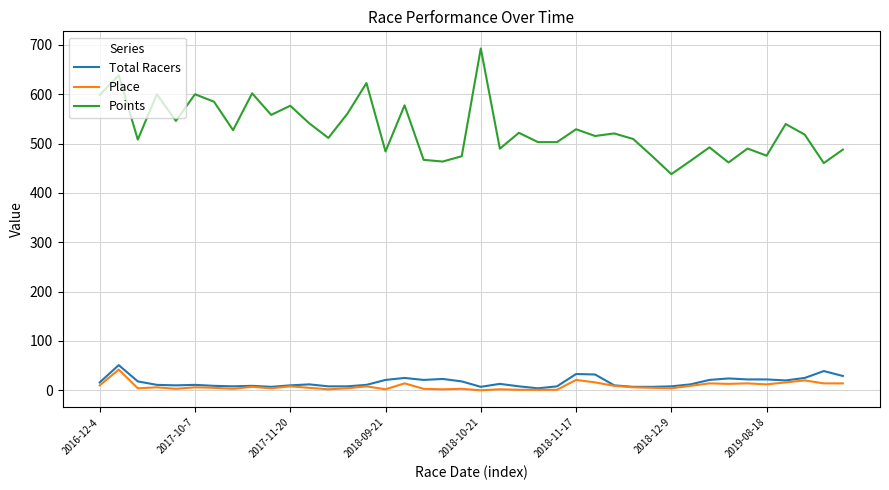

Does the chart have visible grid lines?

Yes